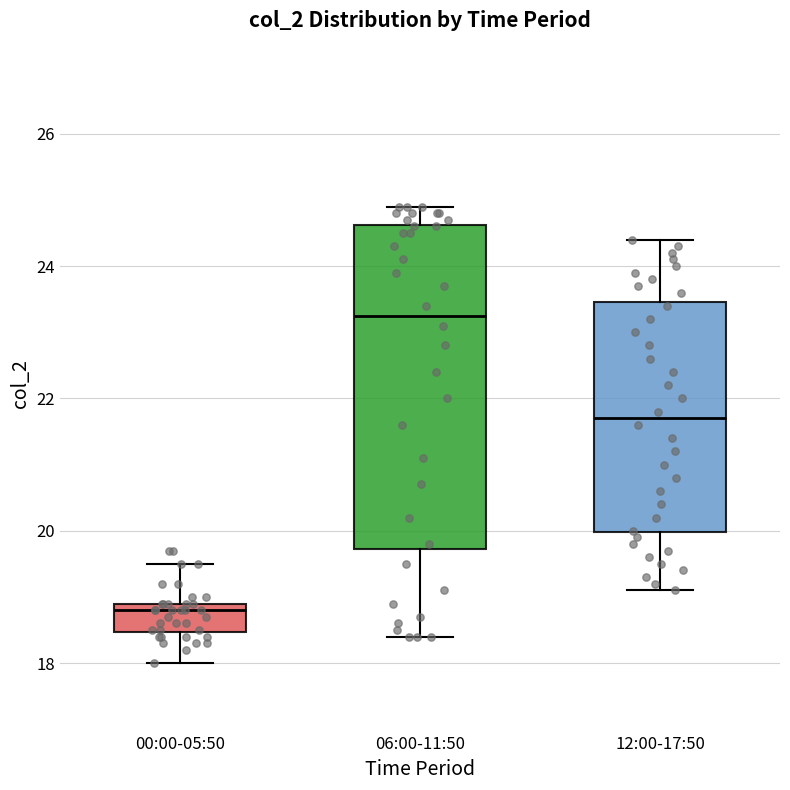

Where does the lower whisker of the box for 00:00-05:50 end on the y-axis? The values are not printed on the chart, so give them approximately, as read against the axis.

18.0